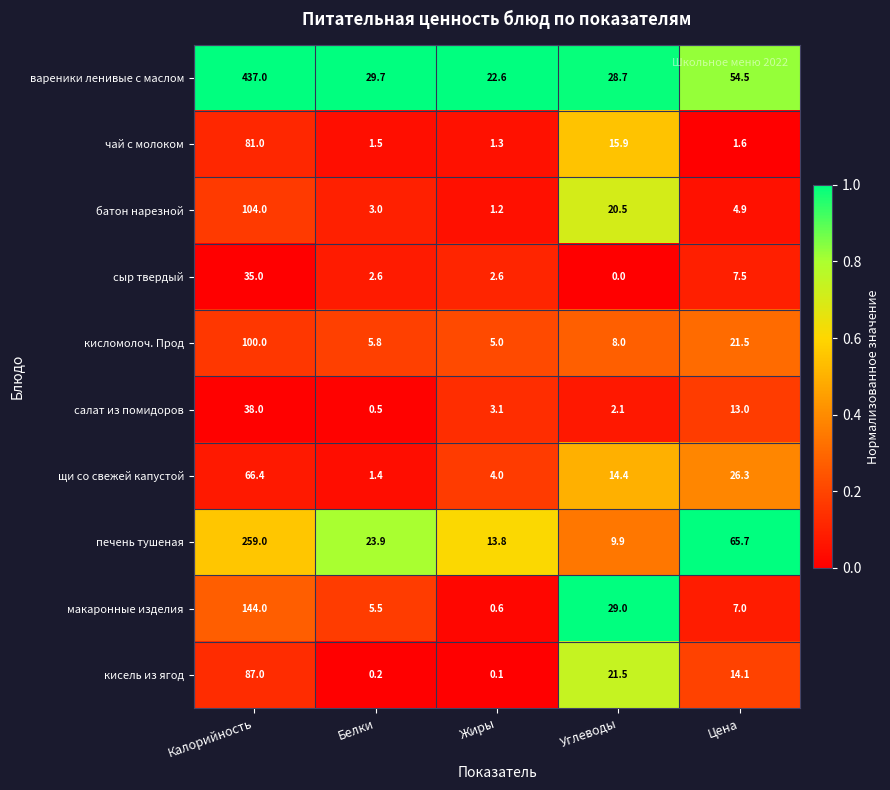

Which series has the largest range (max minus min)?

вареники ленивые с маслом